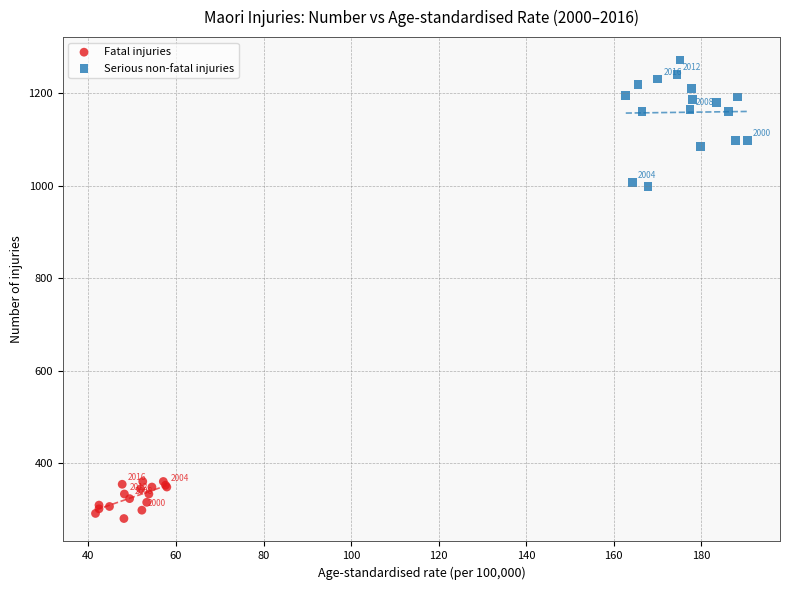

Which series contains the highest Y value?

Serious non-fatal injuries